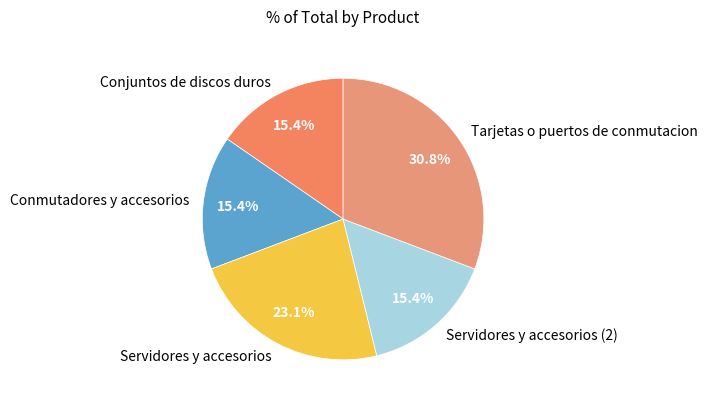

What percentage is the Conjuntos de discos duros slice, to the nearest percent?

15%